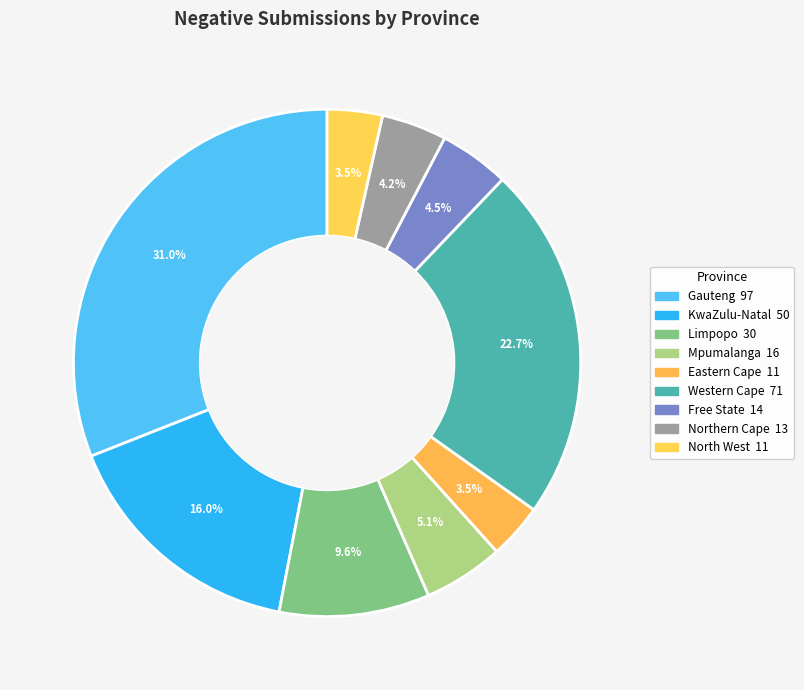

How many slices are in this pie chart?

9